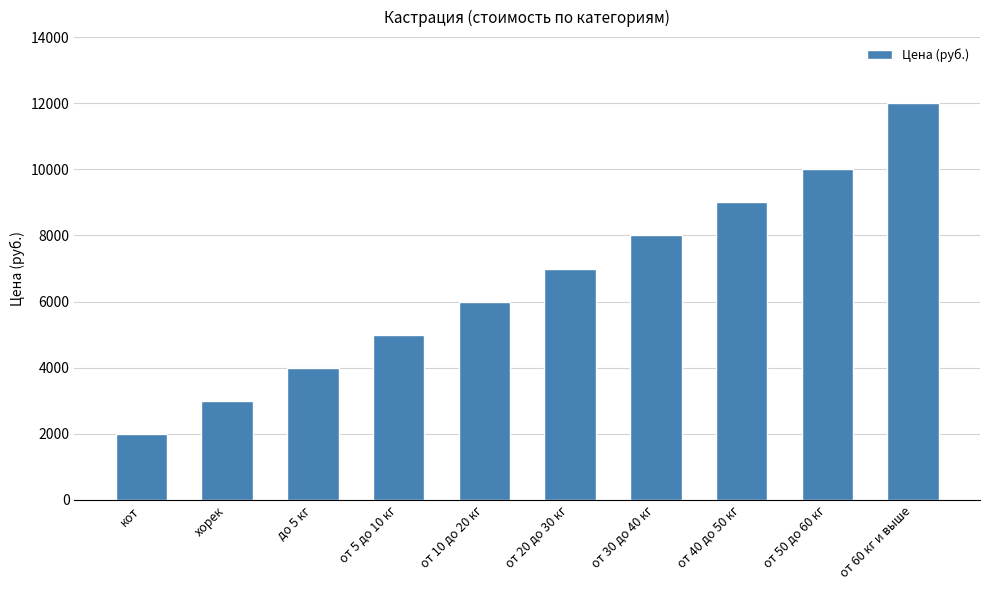

What is the average value?

6600